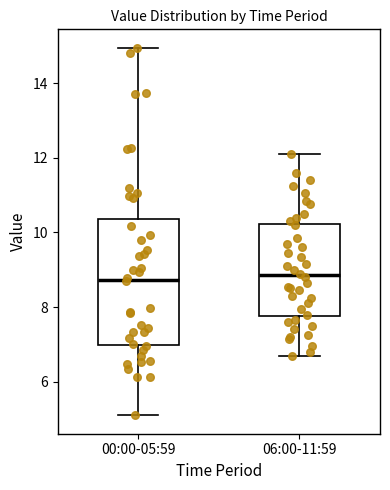

Reading left to right, read every box against the y-axis: the position of its median line, the range the box covers, and the ends of its whiskers. The values are not printed on the chart, so give them approximately, as read against the axis.

00:00-05:59: median 8.8, box 7.0 to 10.4, whiskers 5.2 to 15.0
06:00-11:59: median 8.8, box 7.8 to 10.2, whiskers 6.8 to 12.2